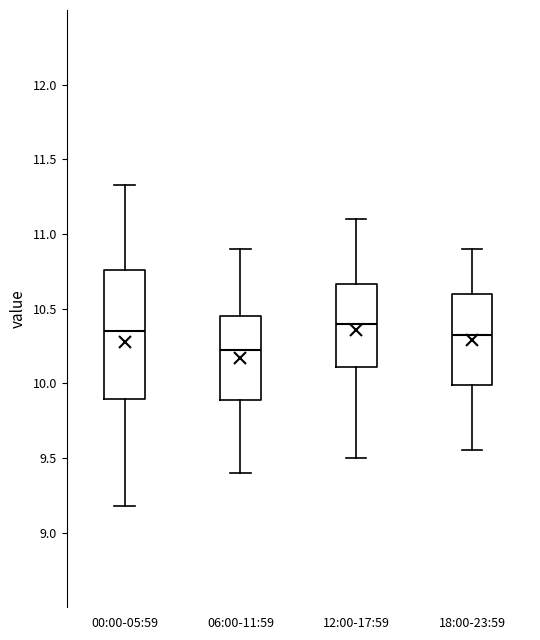

Where does the lower whisker of the box for 18:00-23:59 end on the y-axis? The values are not printed on the chart, so give them approximately, as read against the axis.

9.55